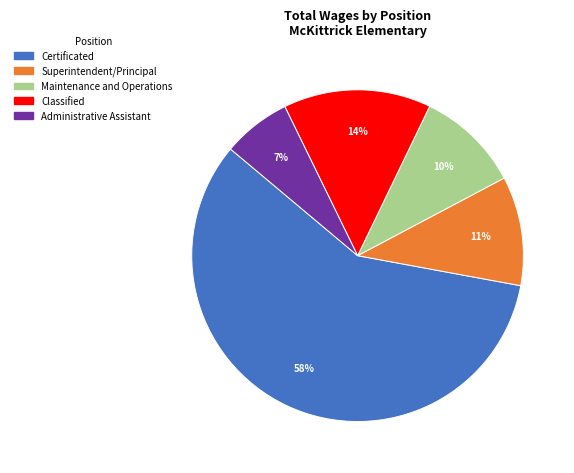

To the nearest percent, what is the average slice percentage?

20%